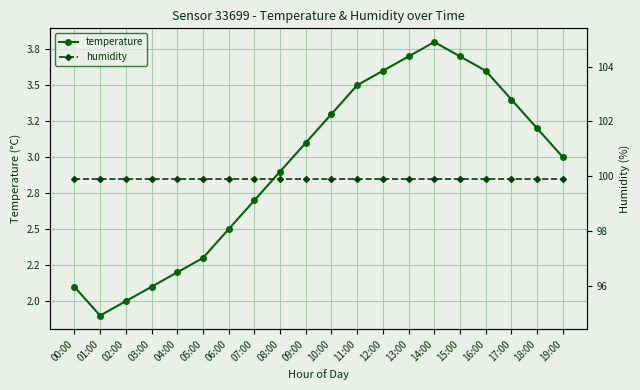

At which label is humidity closest to 99?

00:00